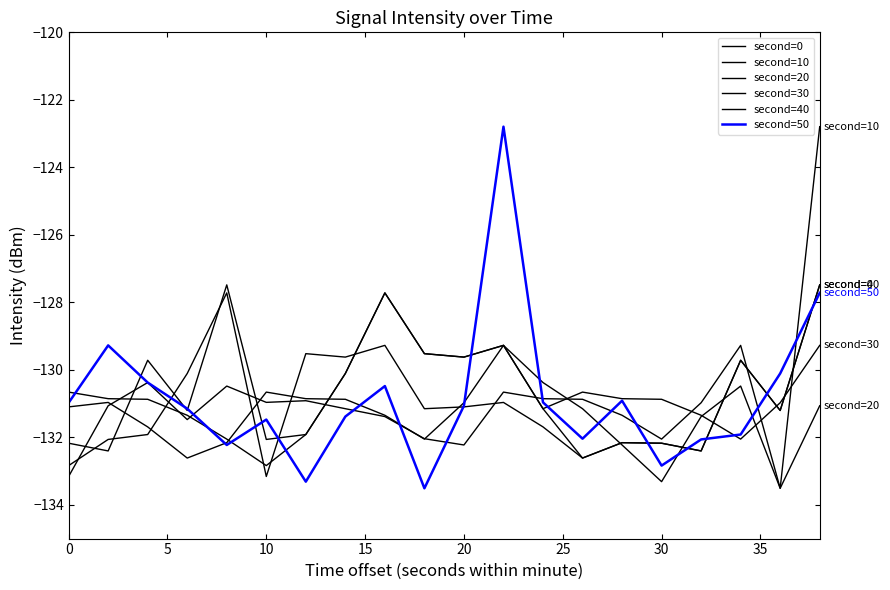

How many lines are shown in the chart?

6